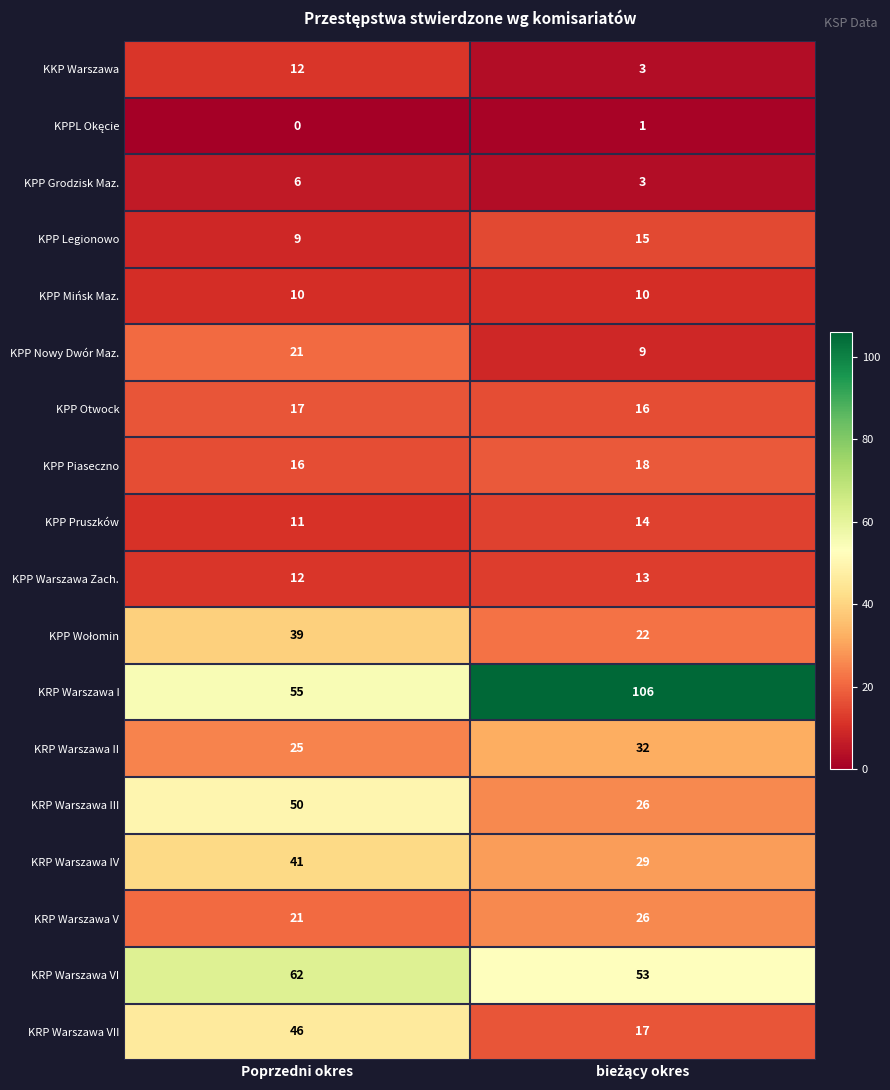

Read the KRP Warszawa VI value at Poprzedni okres.

62